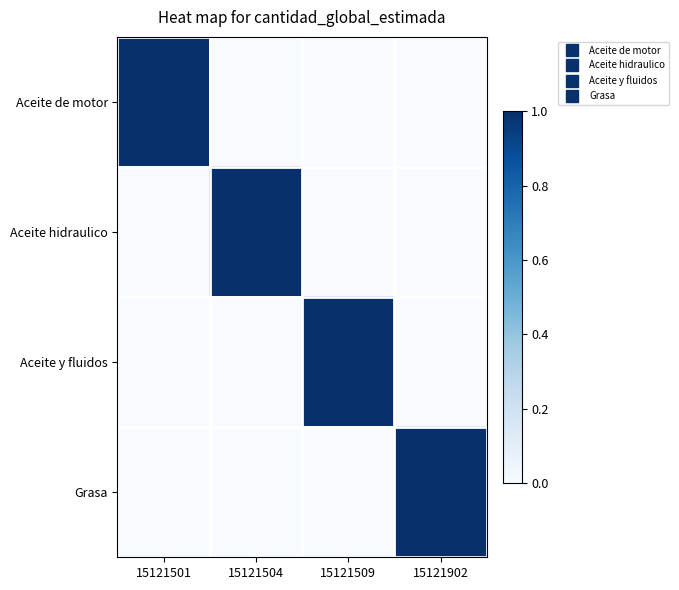

At how many categories does at least one series exceed 0?

4